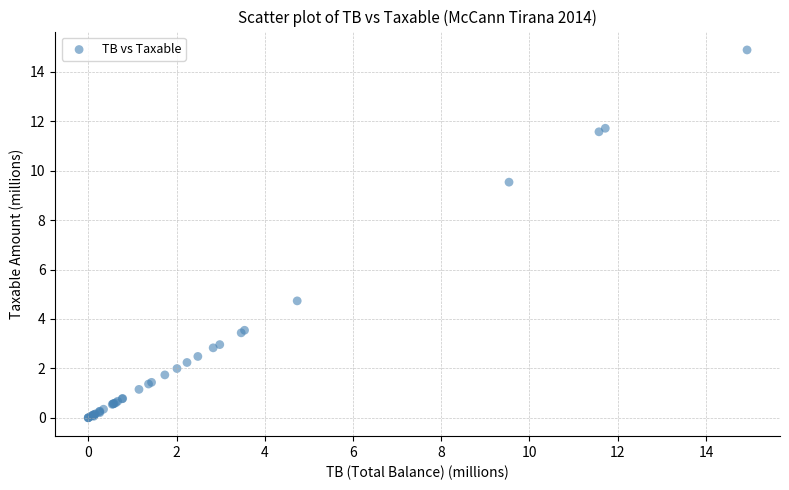

What Y value in the scatter plot is closest to 7?

4.7